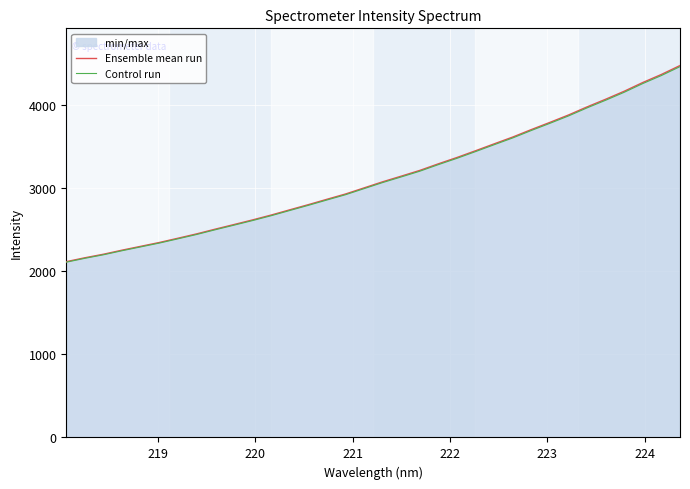

Which series has the largest range (max minus min)?

Ensemble mean run